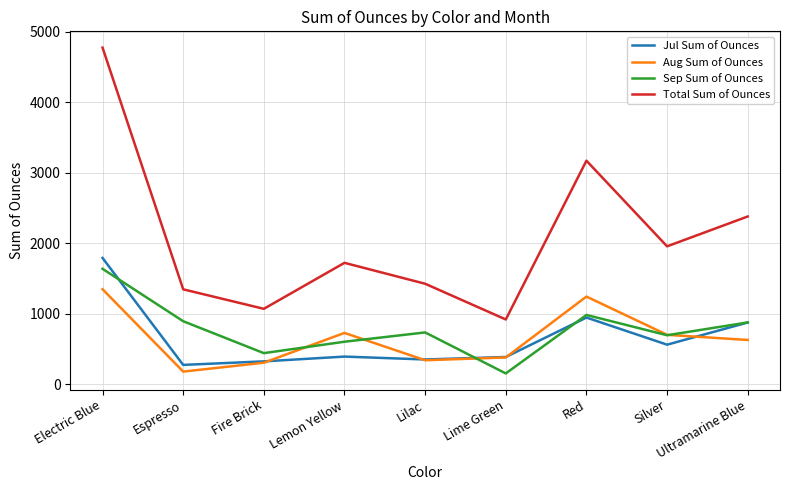

Which category has the highest value in the Total Sum of Ounces series?

Electric Blue